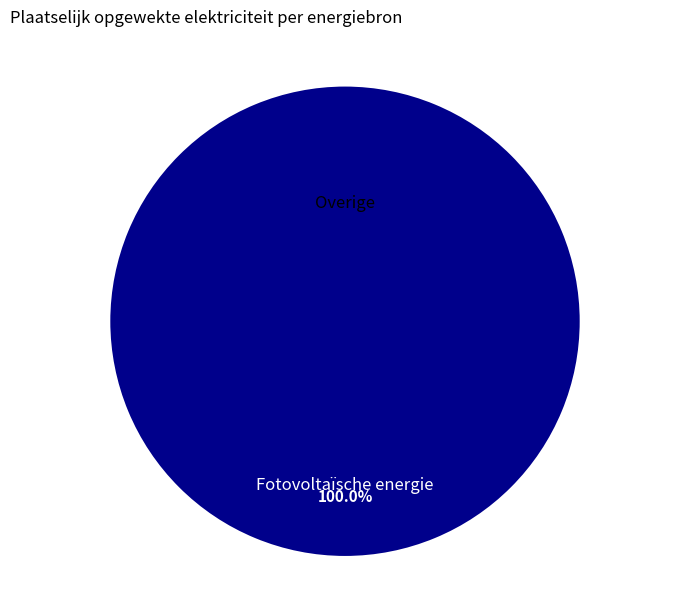

How many segments does this pie chart have?

2